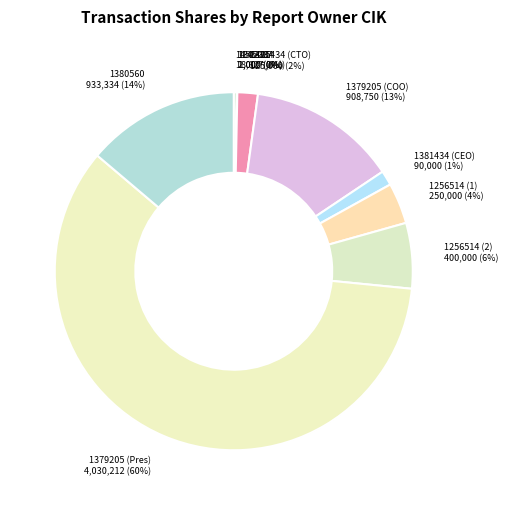

To the nearest percent, what is the average slice percentage?

10%